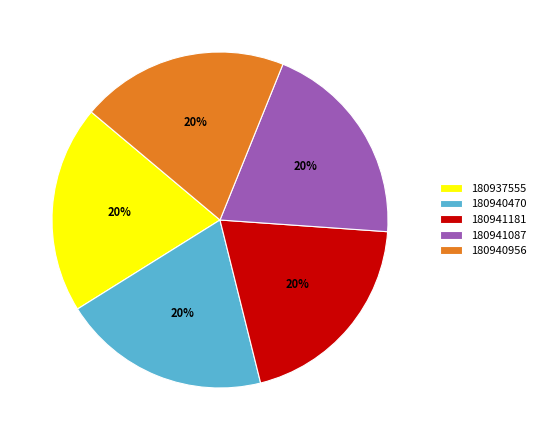

The 180941087 slice represents 6% of the pie. True or false?

False